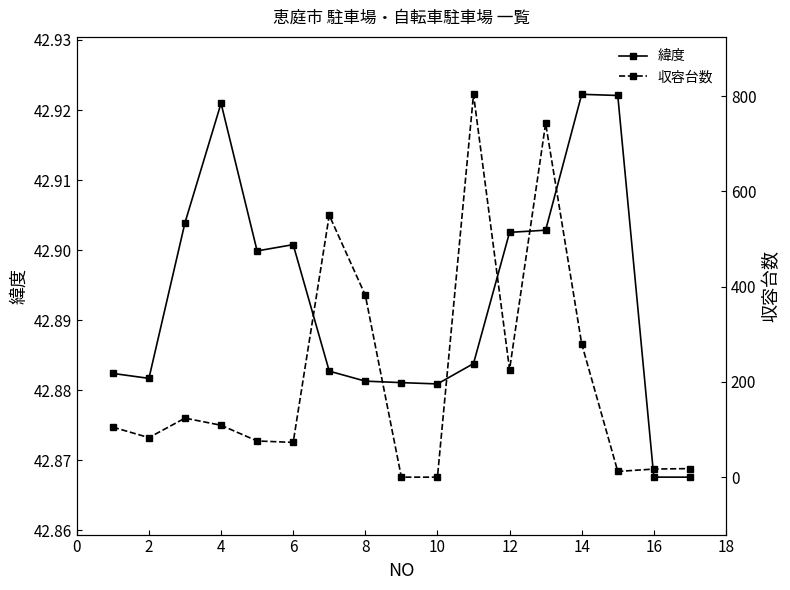

List the series in order of their peak value, highest first.

収容台数, 緯度